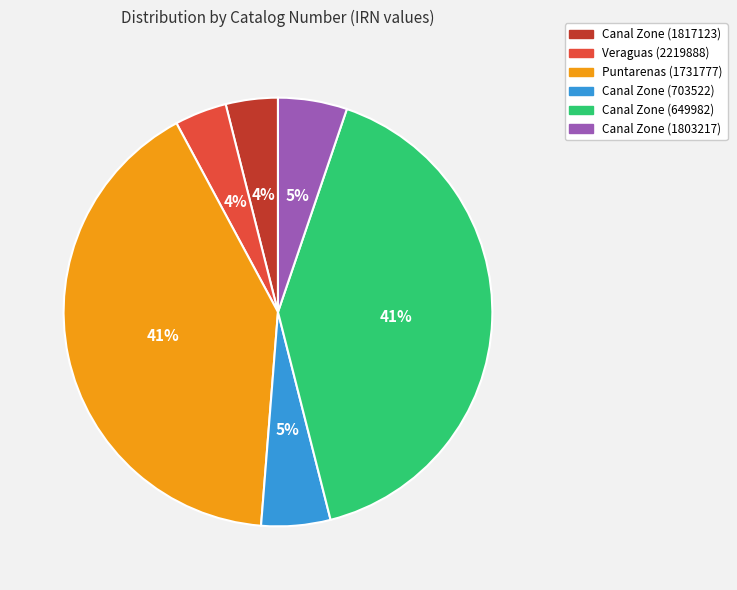

How many segments does this pie chart have?

6